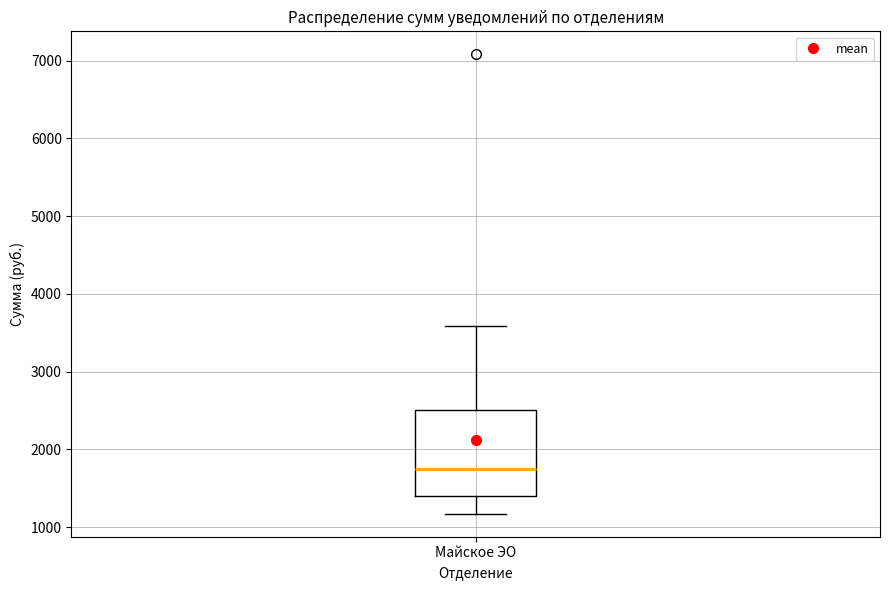

Transcribe this box plot: give where the median line is, the range the box spans, and where the two whiskers end, as read against the y-axis. The values are not printed on the chart, so give them approximately, as read against the axis.

median 1700, box 1400 to 2500, whiskers 1200 to 3600